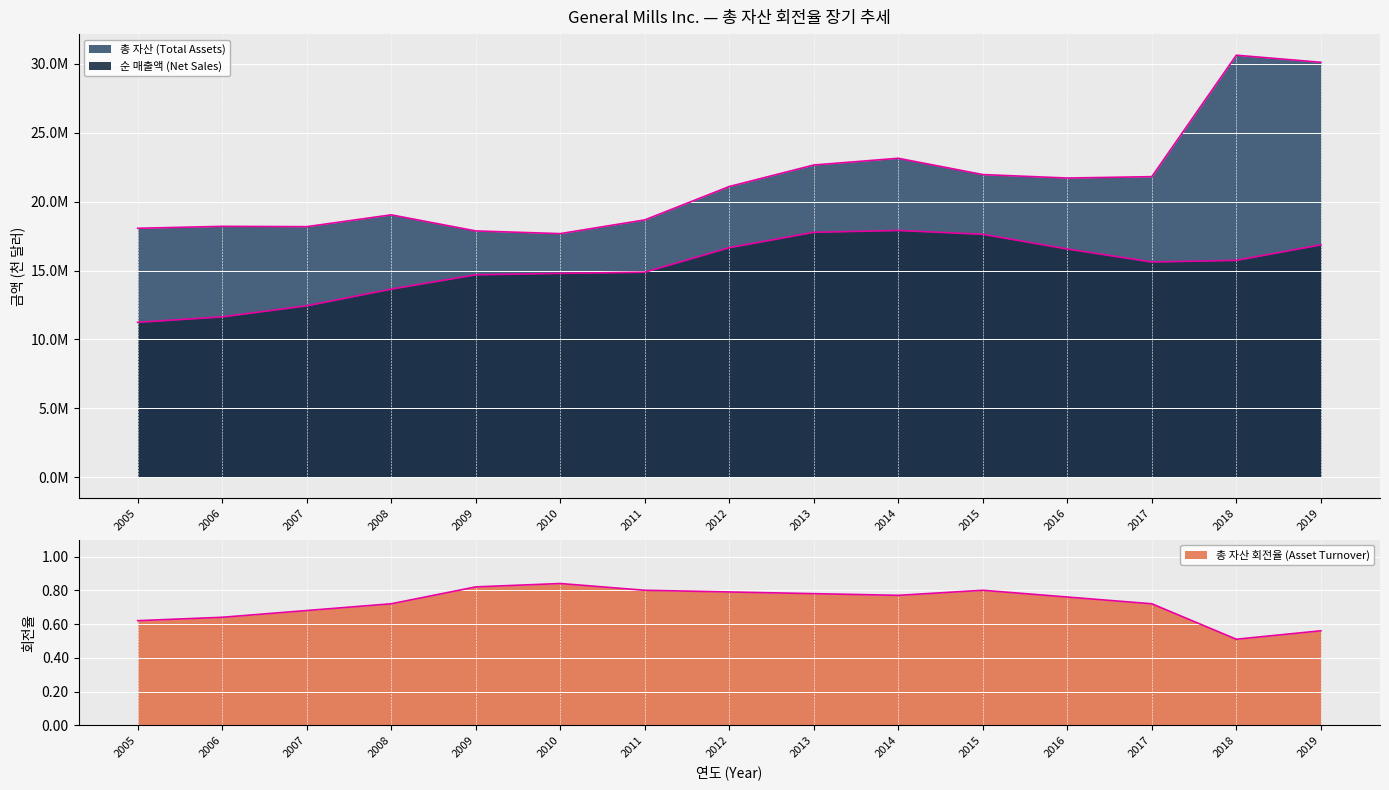

Count the number of data series in this chart.

3